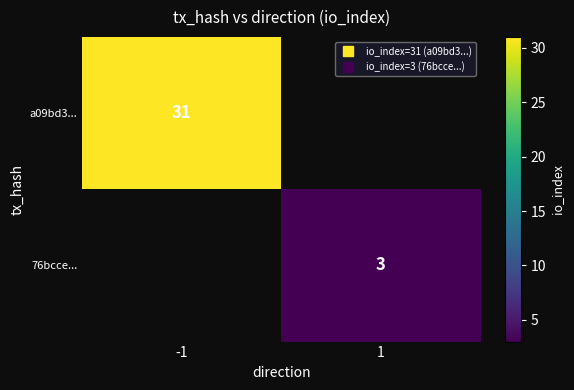

What is the lowest value of the a09bd3... series?

31.0